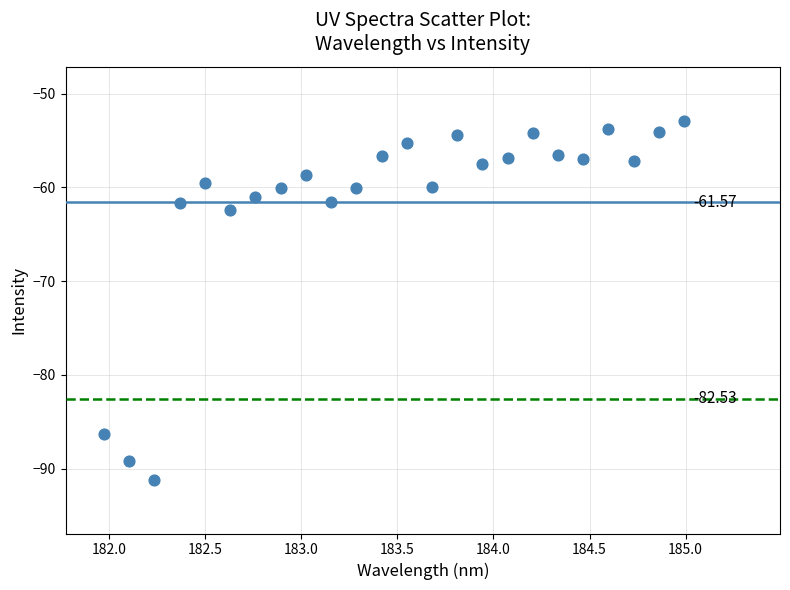

What is the range of X values (max minus min)?

3.0